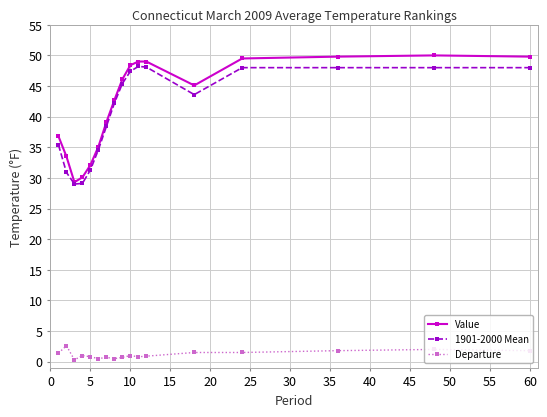

Which series has the largest range (max minus min)?

Value